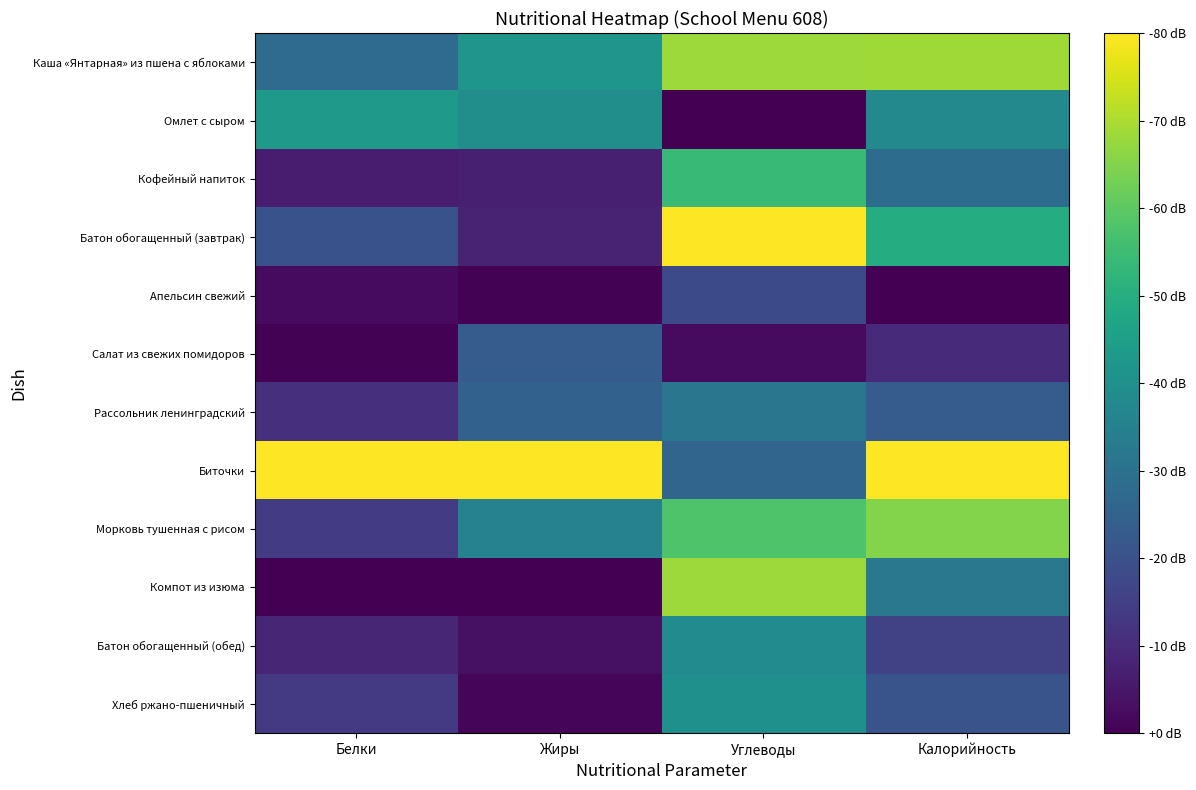

Reading left to right, extract all data points from this chart.

Каша «Янтарная» из пшена с яблоками: Белки=0.3	Жиры=0.5	Углеводы=0.9	Калорийность=0.9
Омлет с сыром: Белки=0.5	Жиры=0.5	Углеводы=0.0	Калорийность=0.5
Кофейный напиток: Белки=0.1	Жиры=0.1	Углеводы=0.7	Калорийность=0.4
Батон обогащенный (завтрак): Белки=0.3	Жиры=0.1	Углеводы=1.0	Калорийность=0.6
Апельсин свежий: Белки=0.0	Жиры=0.0	Углеводы=0.2	Калорийность=0.0
Салат из свежих помидоров: Белки=0.0	Жиры=0.3	Углеводы=0.0	Калорийность=0.1
Рассольник ленинградский: Белки=0.1	Жиры=0.3	Углеводы=0.4	Калорийность=0.3
Биточки: Белки=1.0	Жиры=1.0	Углеводы=0.3	Калорийность=1.0
Морковь тушенная с рисом: Белки=0.2	Жиры=0.4	Углеводы=0.7	Калорийность=0.8
Компот из изюма: Белки=0.0	Жиры=0.0	Углеводы=0.9	Калорийность=0.4
Батон обогащенный (обед): Белки=0.1	Жиры=0.0	Углеводы=0.5	Калорийность=0.2
Хлеб ржано-пшеничный: Белки=0.2	Жиры=0.0	Углеводы=0.5	Калорийность=0.3